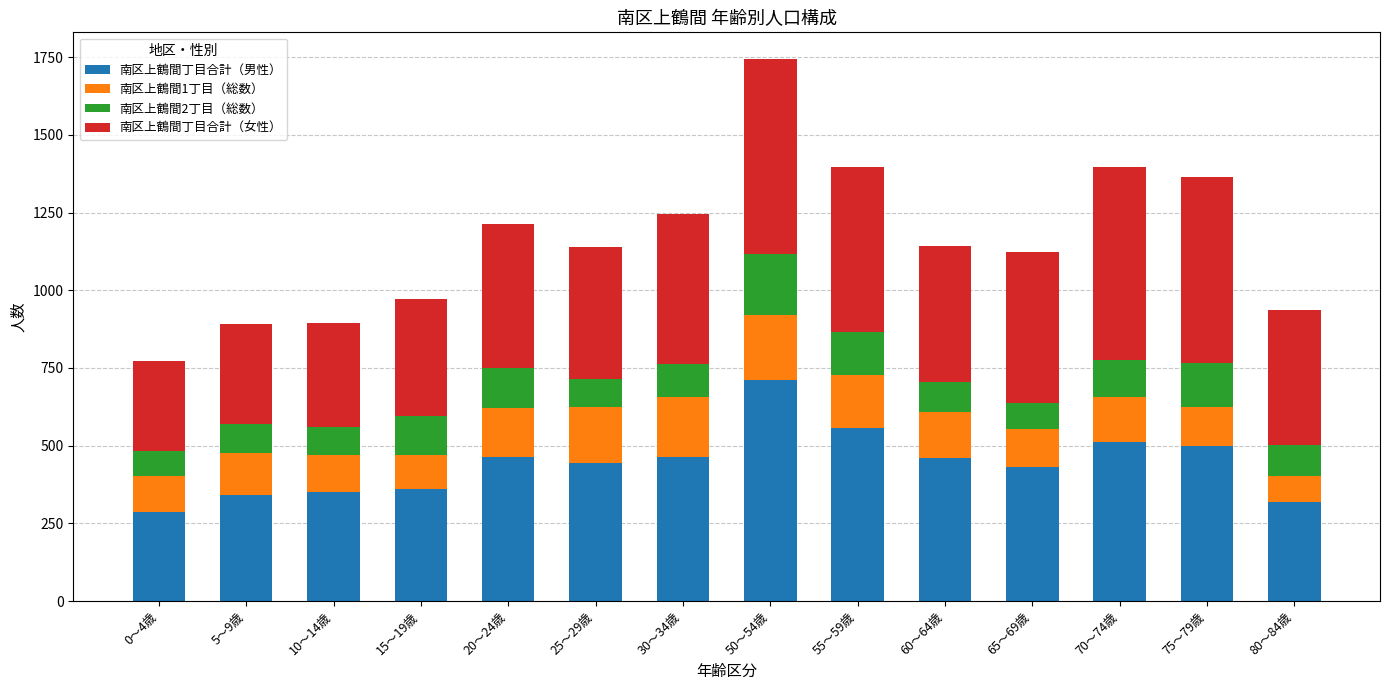

Which category has the highest value in the 南区上鶴間丁目合計（男性） series?

50～54歳